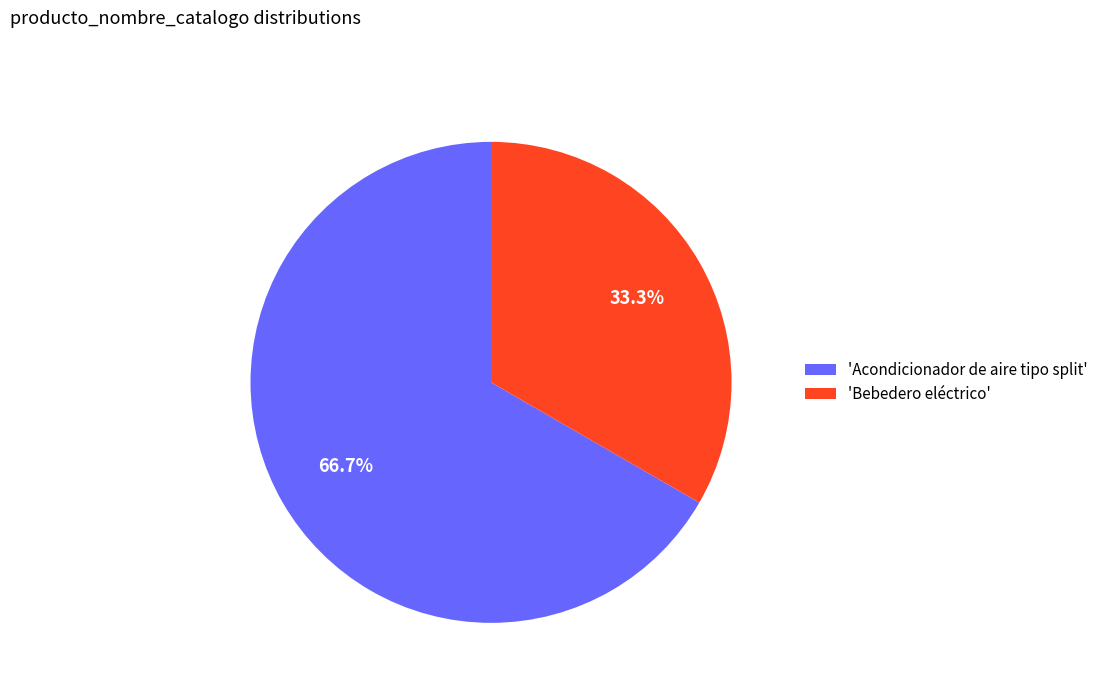

What percentage do 'Acondicionador de aire tipo split' and 'Bebedero eléctrico' together represent?

100.0%